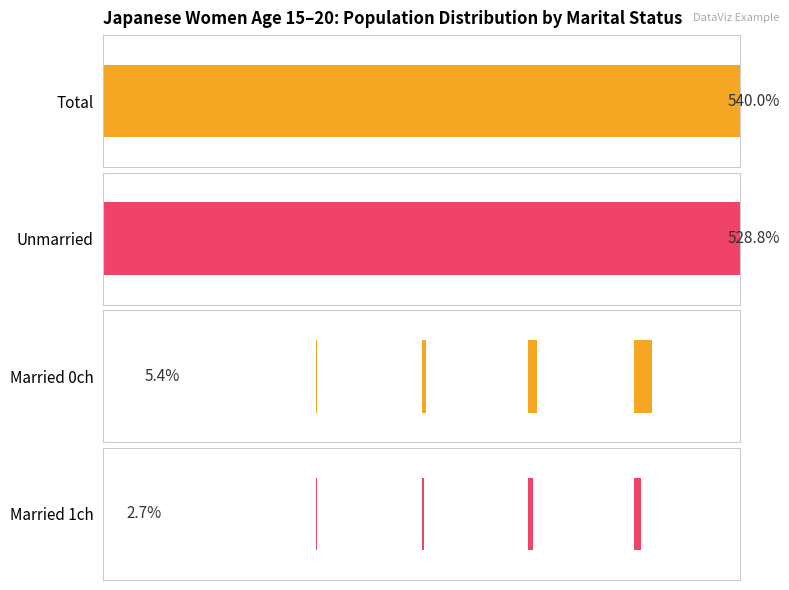

Which series has the largest total across all categories?

Total